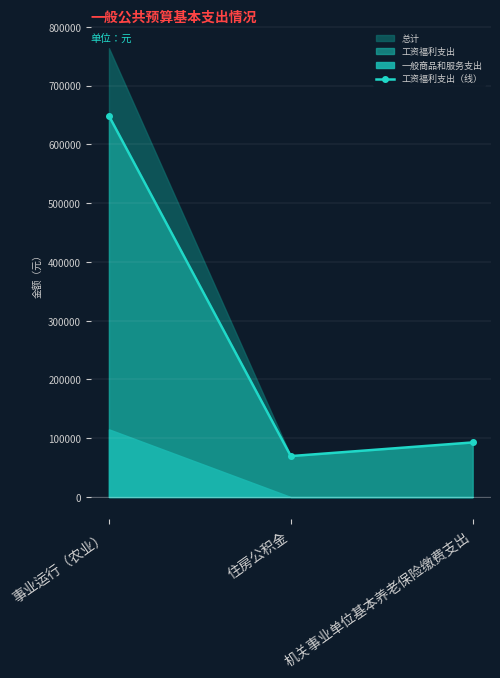

How many data points are less than 92888?

1